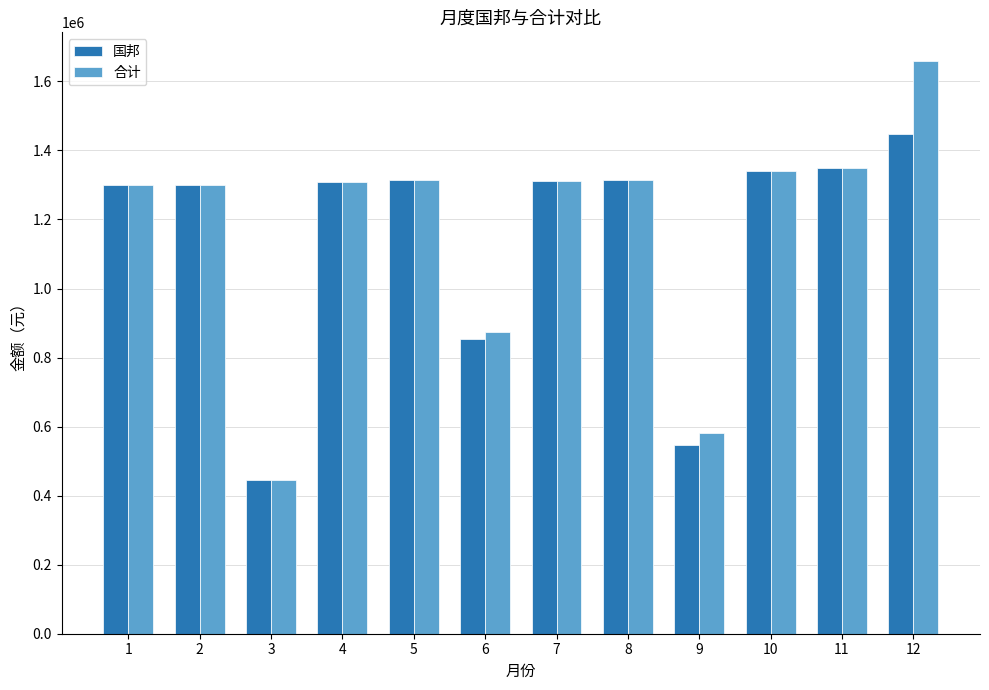

Rank the series by their average value, from highest to lowest.

合计, 国邦